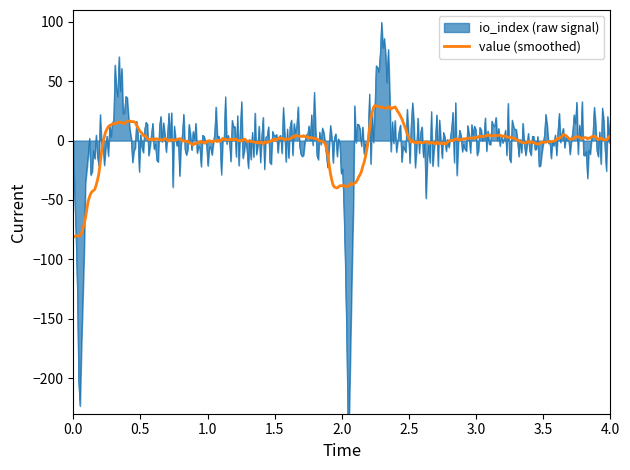

What is the sum of all value values?

1584.2